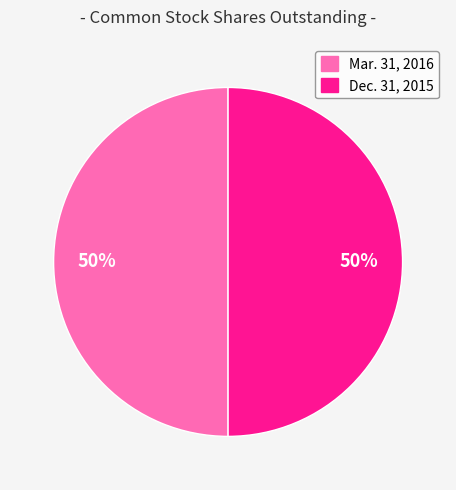

How many slices are in this pie chart?

2